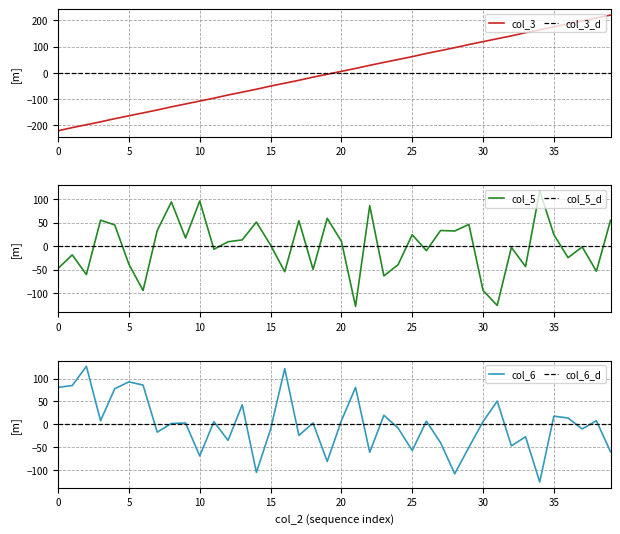

How many data points does each series have?

40